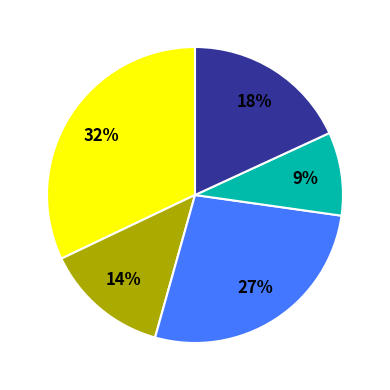

Is there any slice that represents more than half of the pie?

No